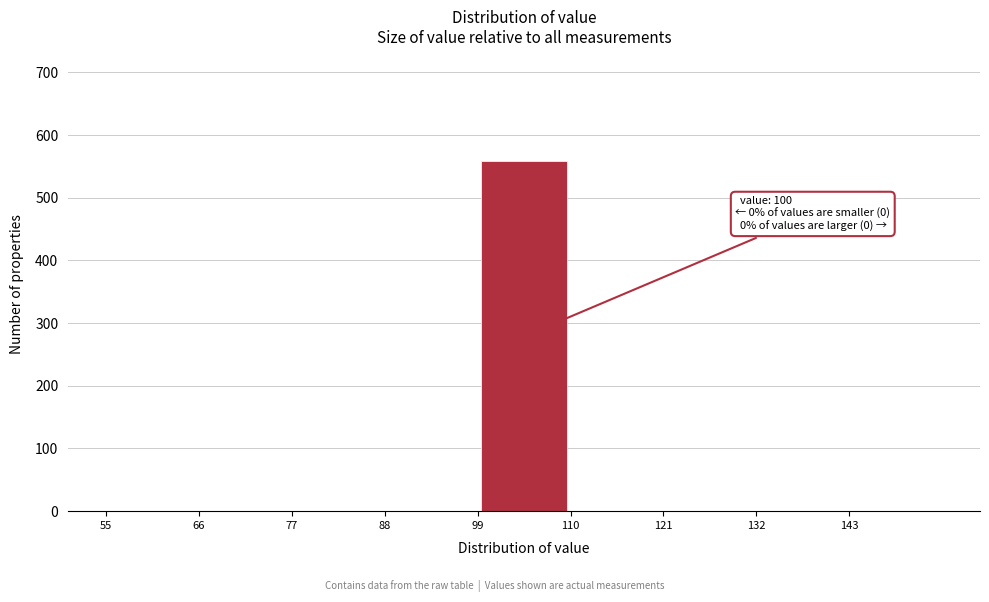

Which range on the x-axis has the tallest bar?

99 to 110